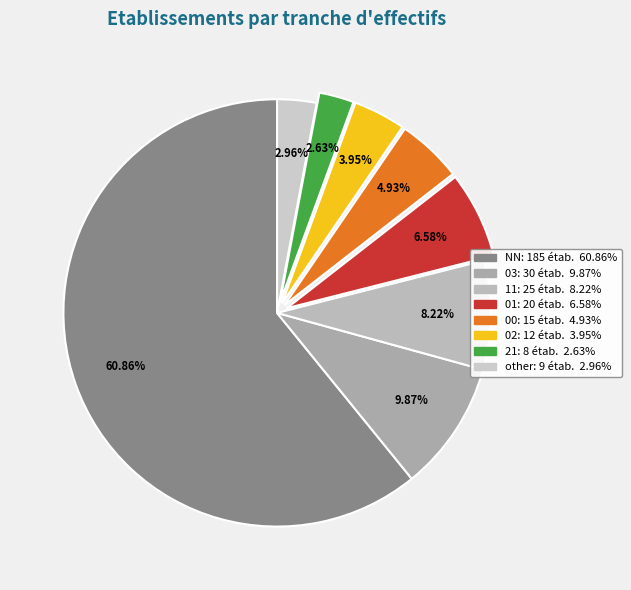

Do 11 and 03 together represent more than half of the pie?

No